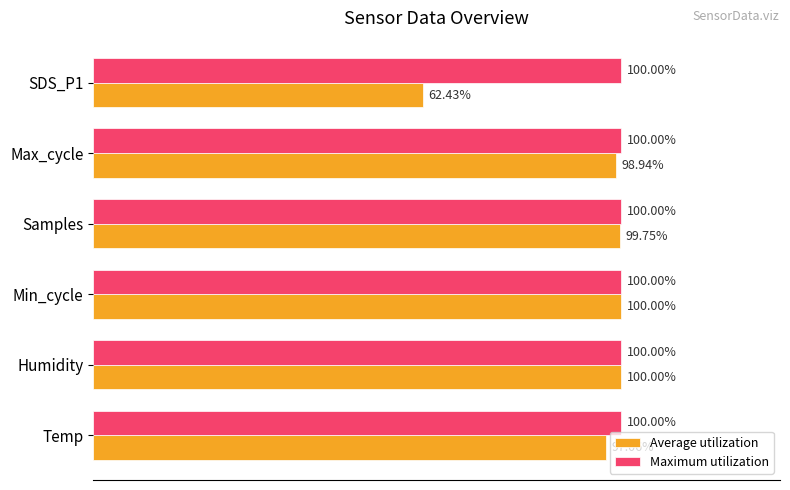

Rank the series by their average value, from highest to lowest.

Maximum utilization, Average utilization